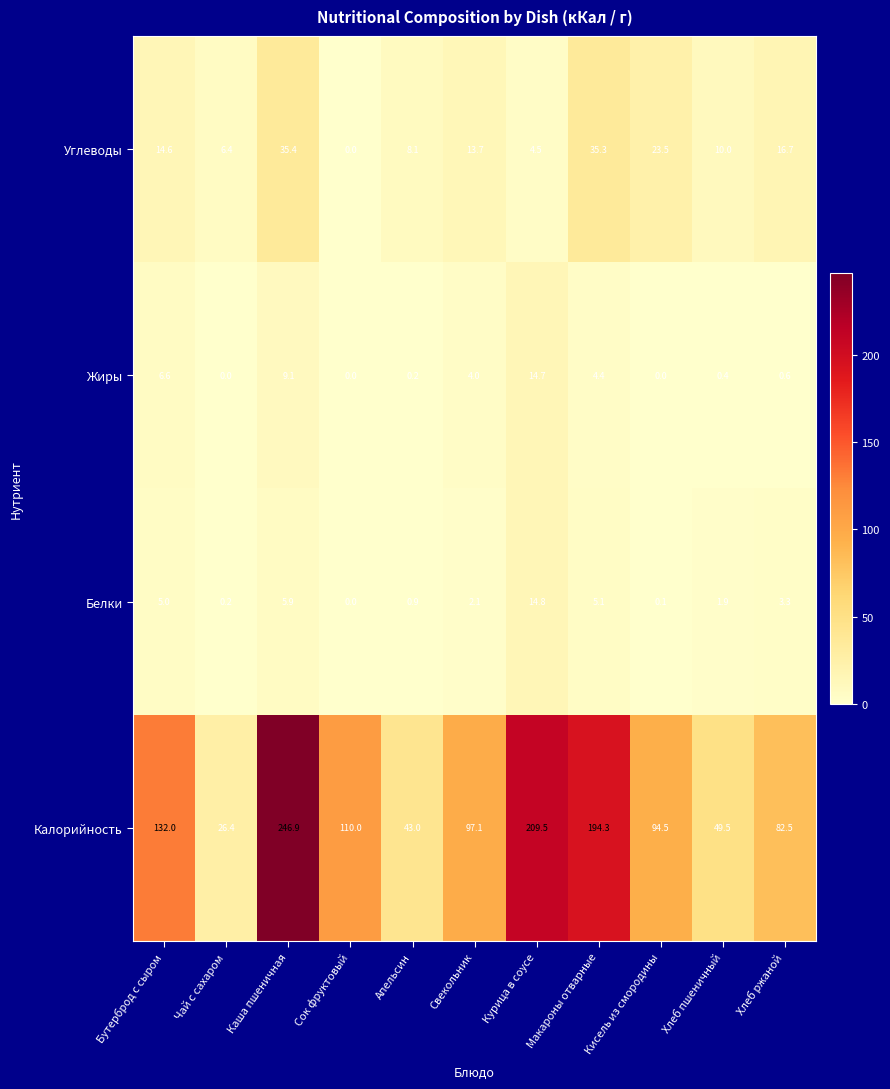

List the series in order of their peak value, highest first.

Калорийность, Углеводы, Белки, Жиры